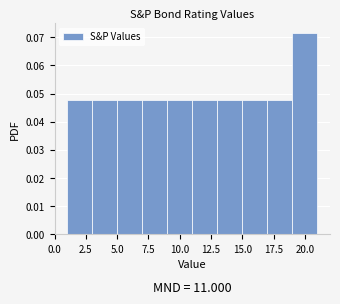

Over which range of the x-axis is the bar tallest?

19 to 21